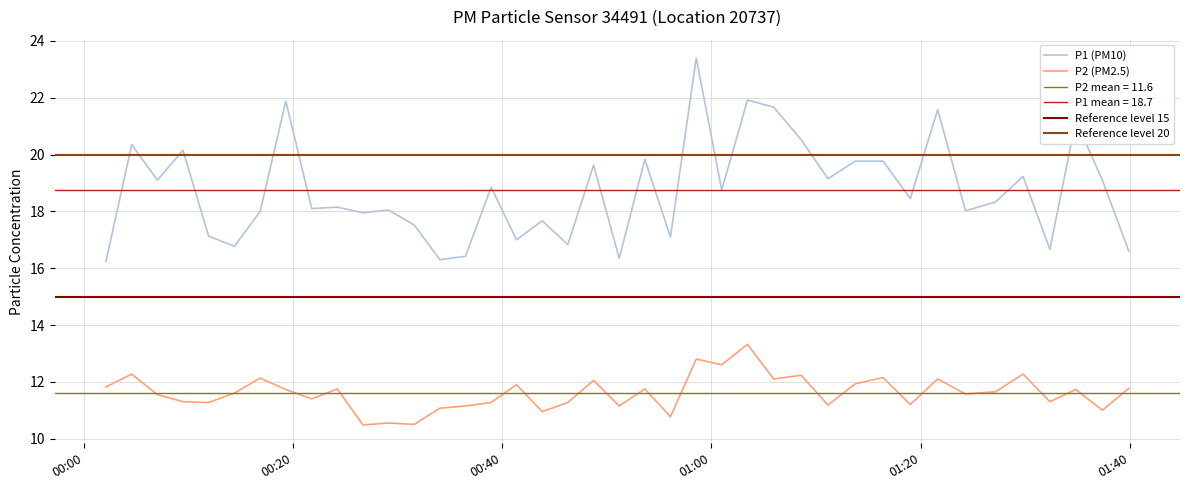

What is the highest value of the P2 (PM2.5) series?

13.3